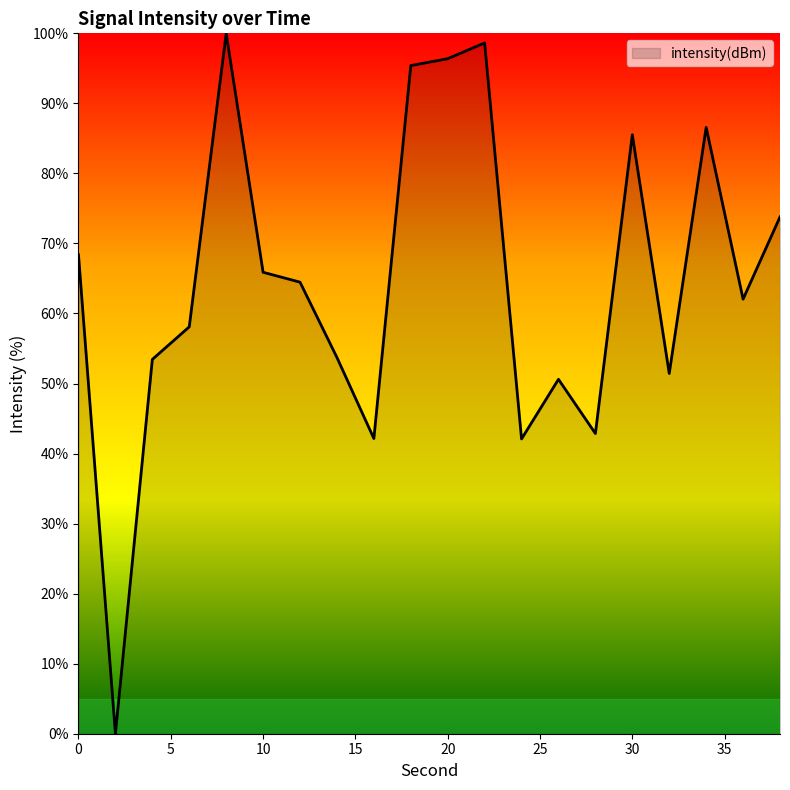

What is the greatest value displayed?

100.0